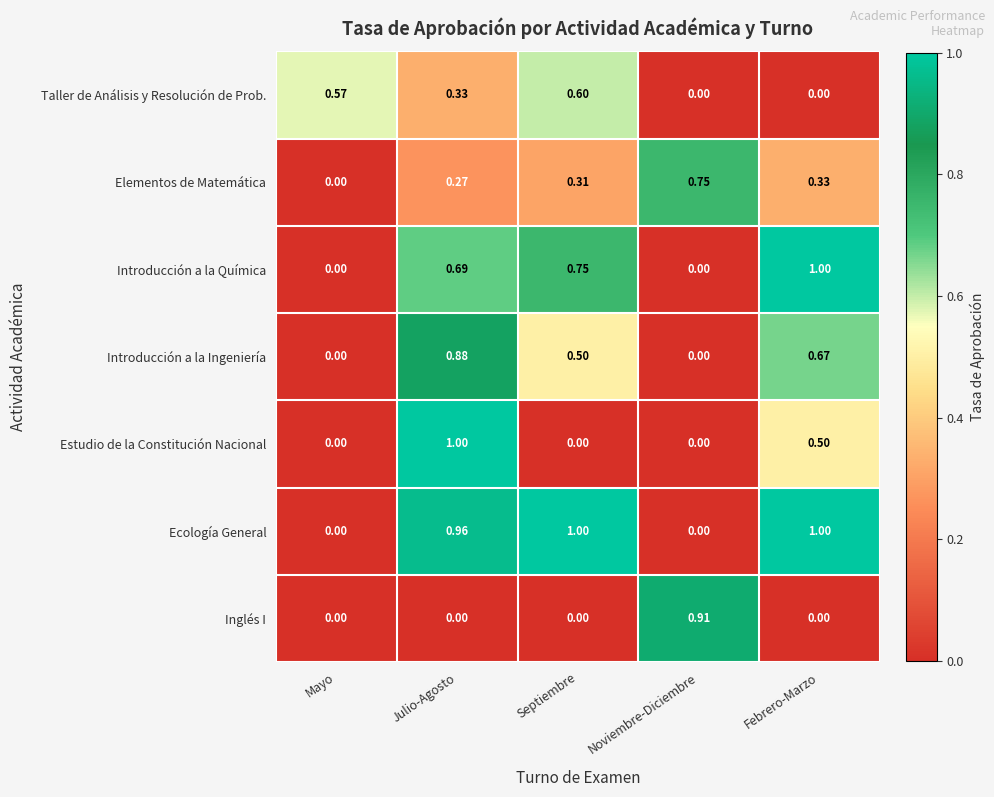

At which label does Inglés I reach its peak?

Noviembre-Diciembre